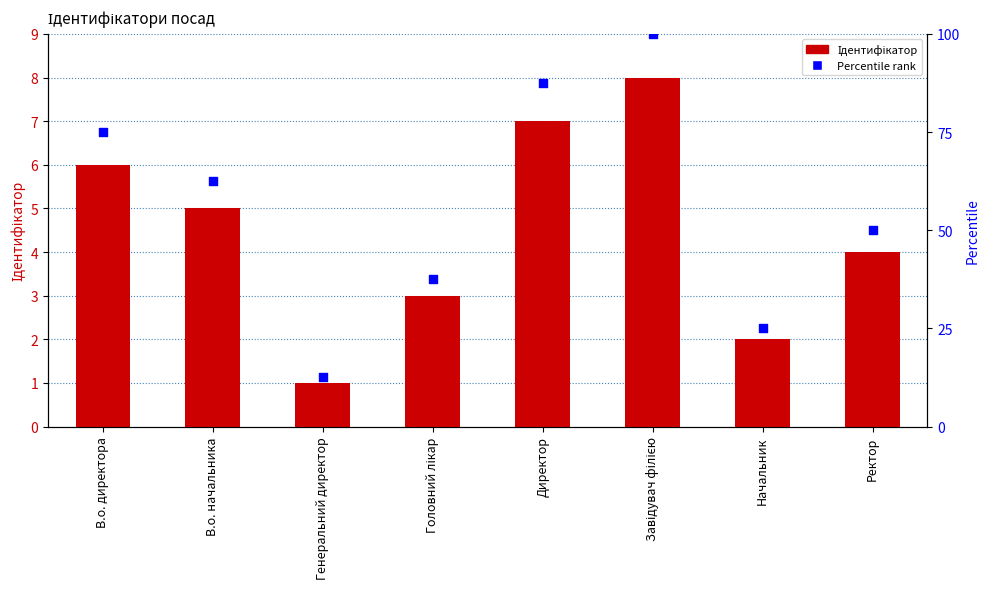

Is the value of Percentile rank at Головний лікар greater than the value of Ідентифікатор at Начальник?

Yes